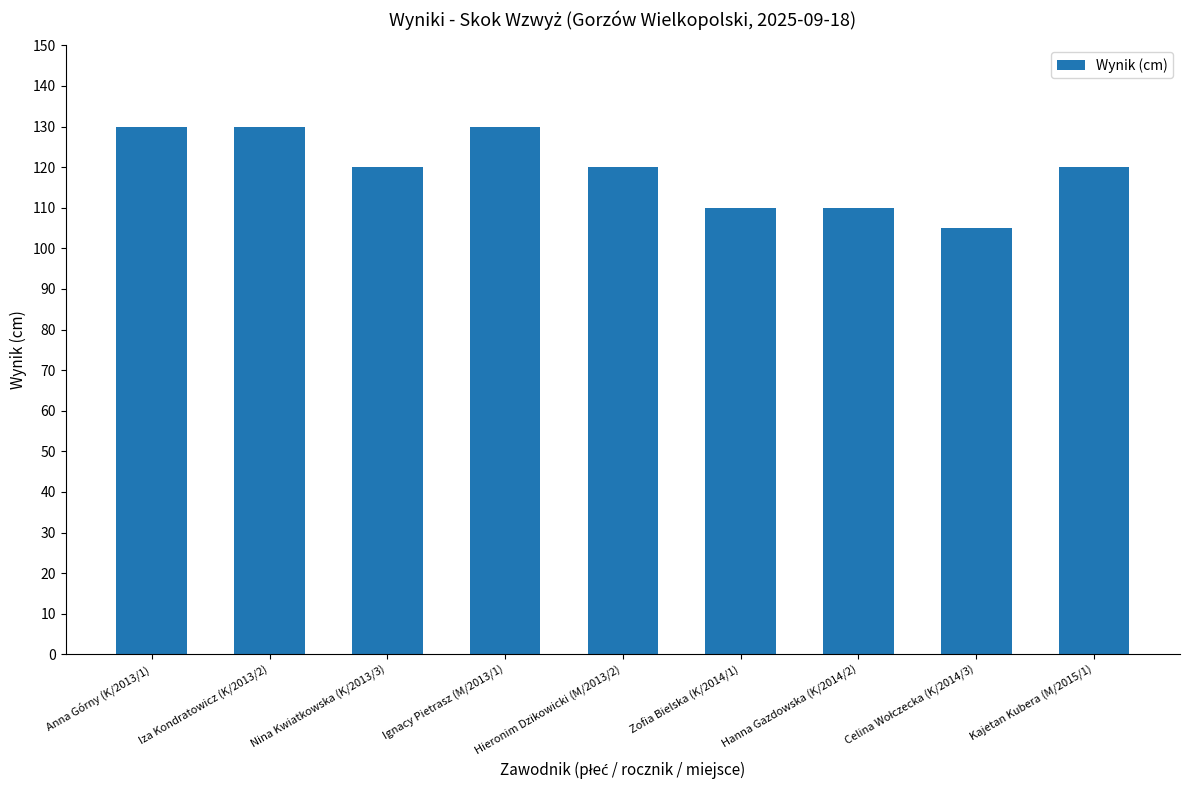

Reading right to left, extract all data points from this chart.

120	105	110	110	120	130	120	130	130